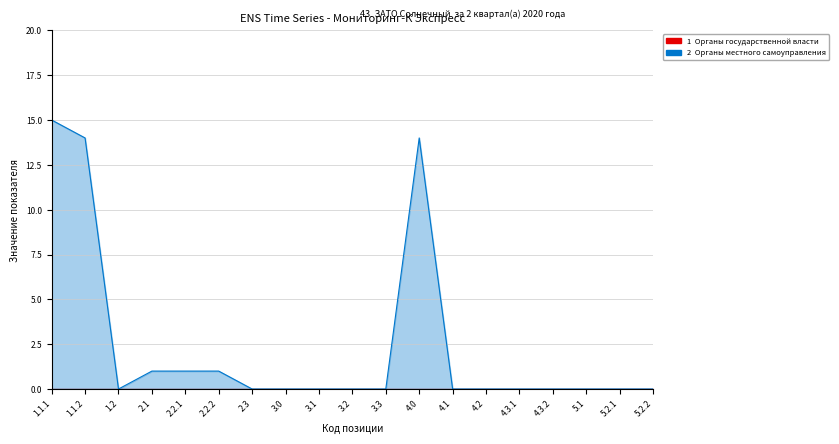

At which category does the chart reach its minimum across all series?

1.2